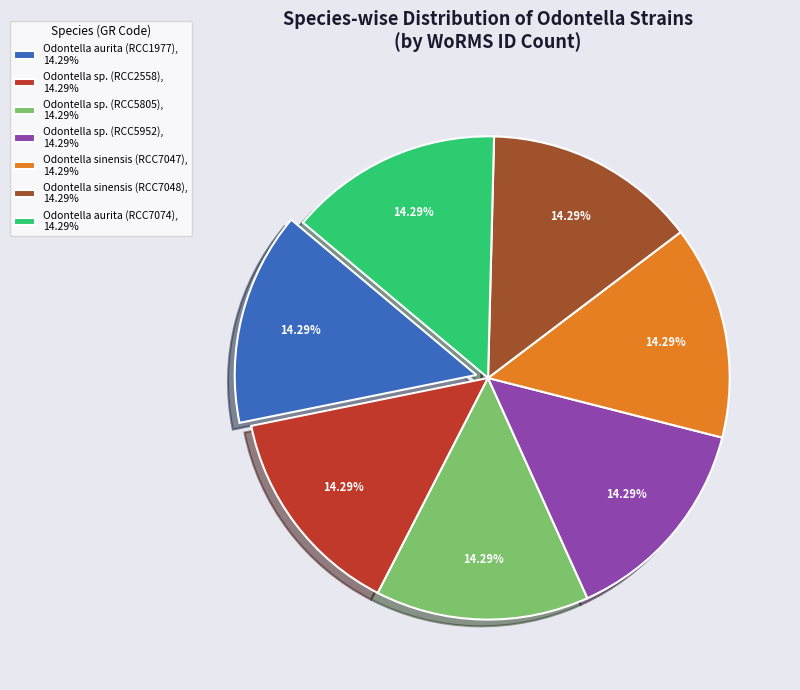

What is the total percentage of Odontella aurita (RCC7074) and Odontella sp. (RCC5952)?

28.6%